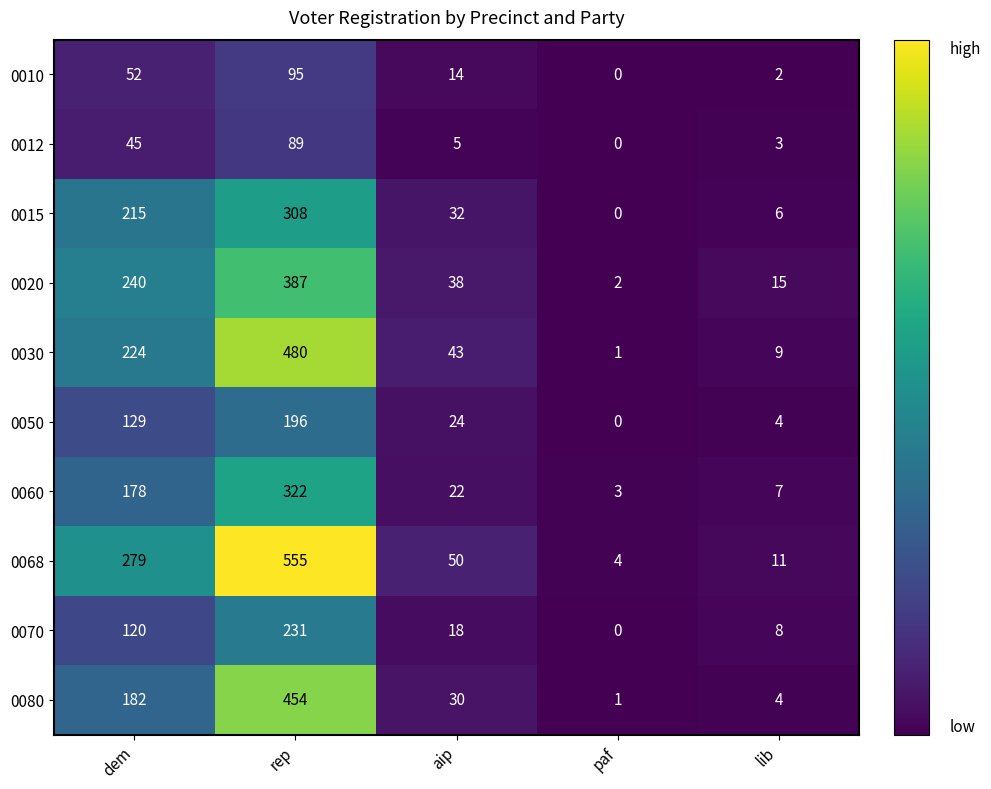

The value of 0080 at dem is 99. True or false?

False